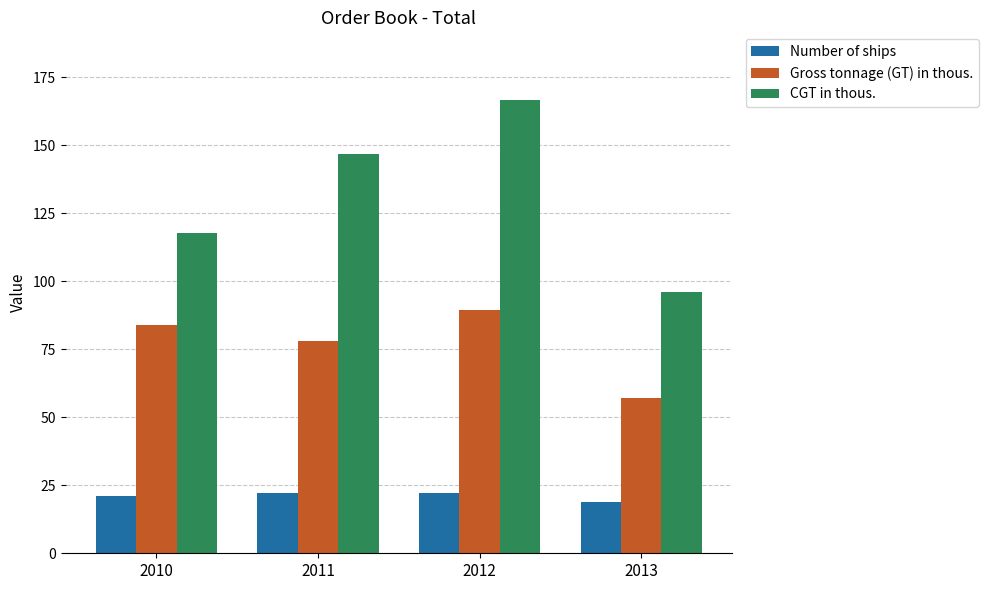

What value does the Number of ships series have at 2010?

21.0